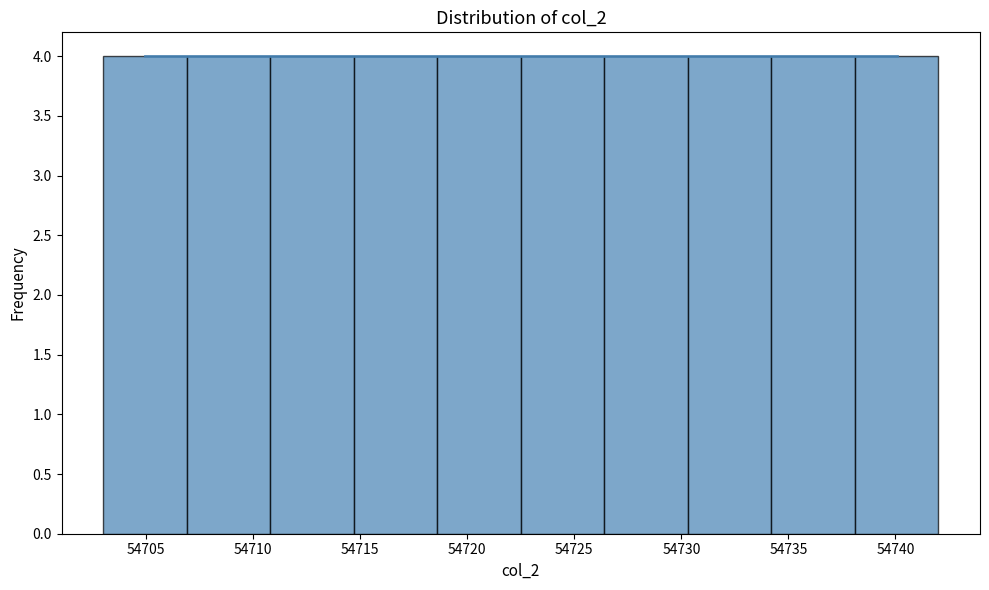

Reading left to right, transcribe this chart: for each bar, give the range it covers on the x-axis and its height. Neither the bar edges nor the heights are printed on the chart, so give them approximately, as read against the axes.

54703.0 to 54706.9: 4
54706.9 to 54710.8: 4
54710.8 to 54714.7: 4
54714.7 to 54718.6: 4
54718.6 to 54722.5: 4
54722.5 to 54726.4: 4
54726.4 to 54730.3: 4
54730.3 to 54734.2: 4
54734.2 to 54738.1: 4
54738.1 to 54742.0: 4